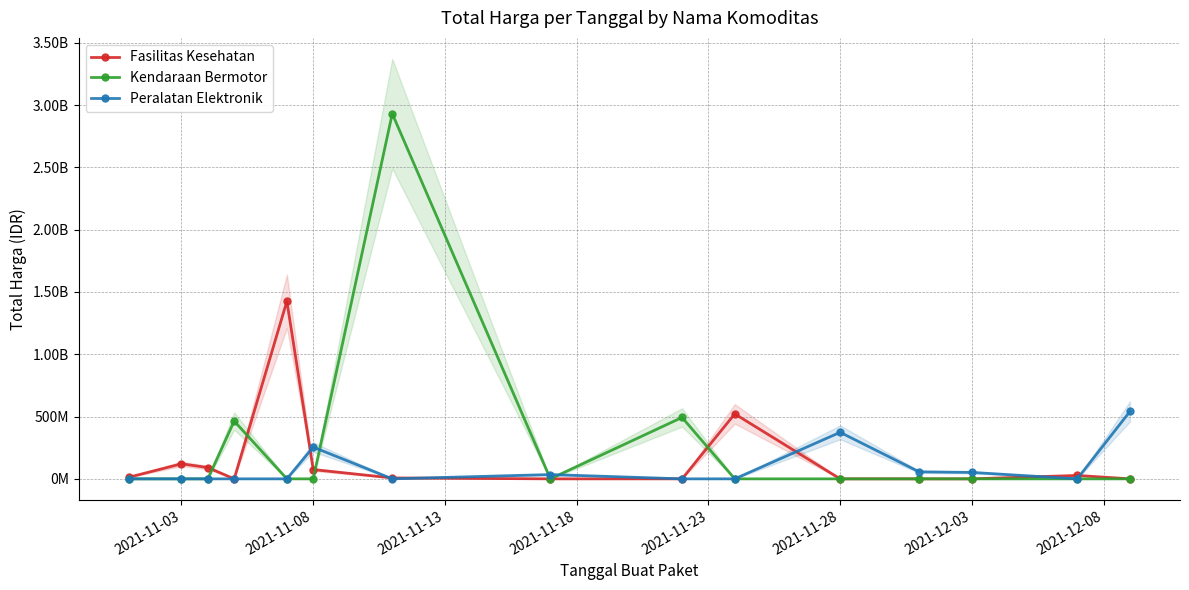

What is the maximum value for Kendaraan Bermotor?

2931562000